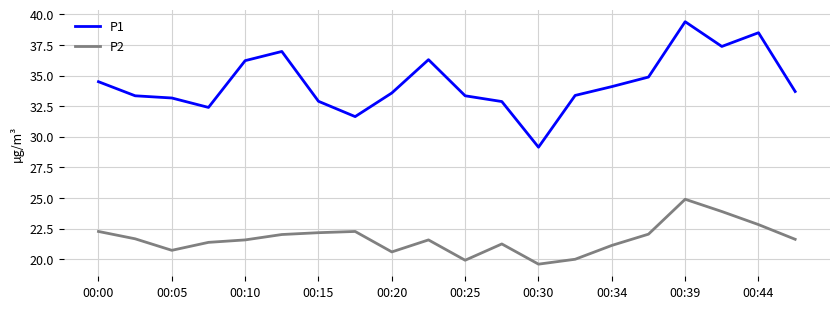

List the series in order of their peak value, highest first.

P1, P2